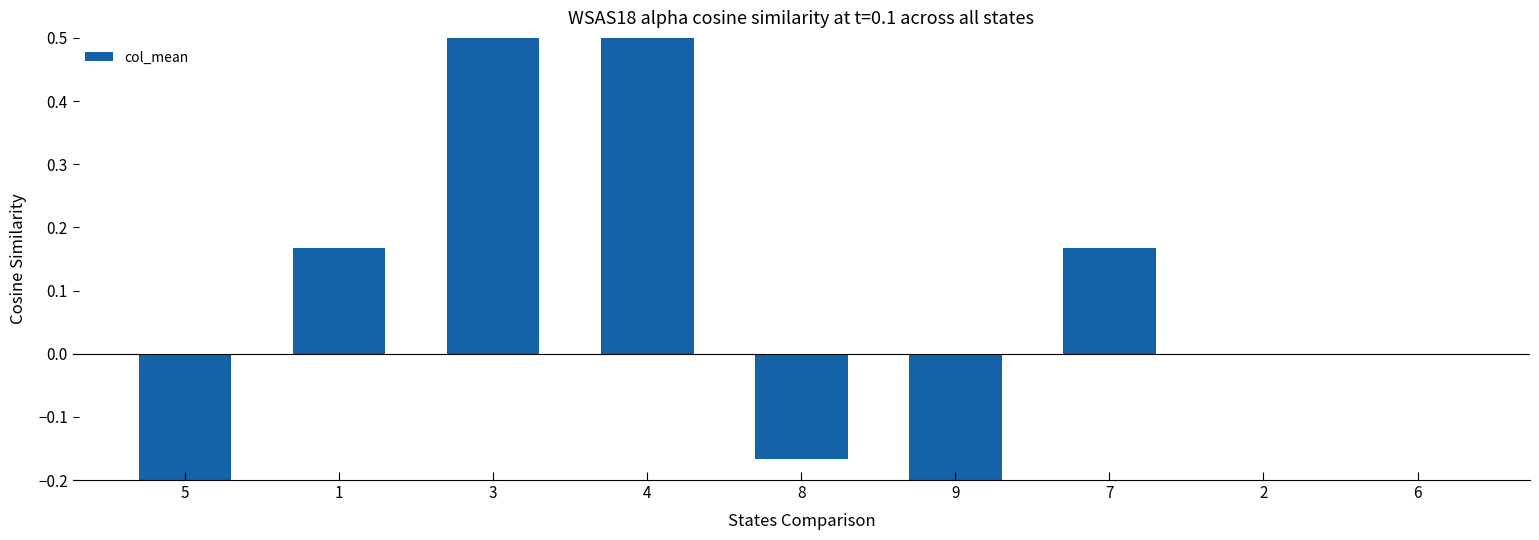

How many bars are there in total?

9